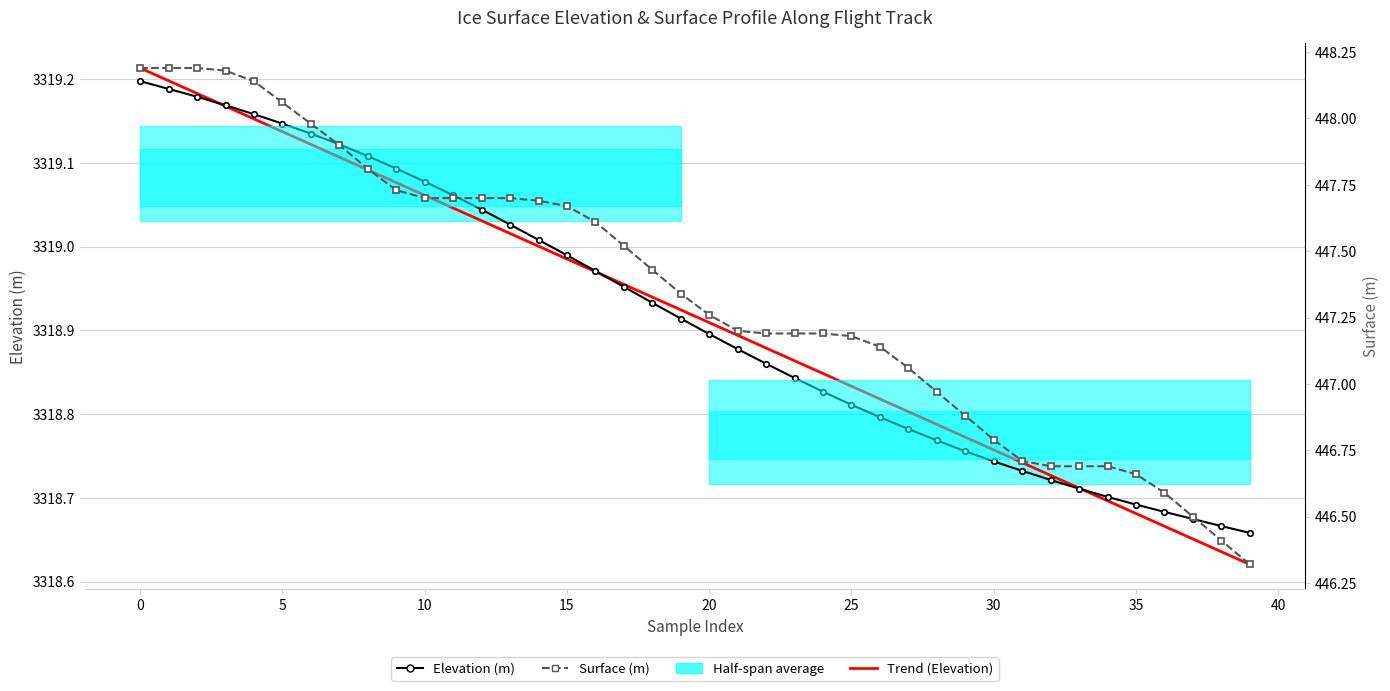

True or false: Elevation (m) and Surface (m) intersect in this chart.

False